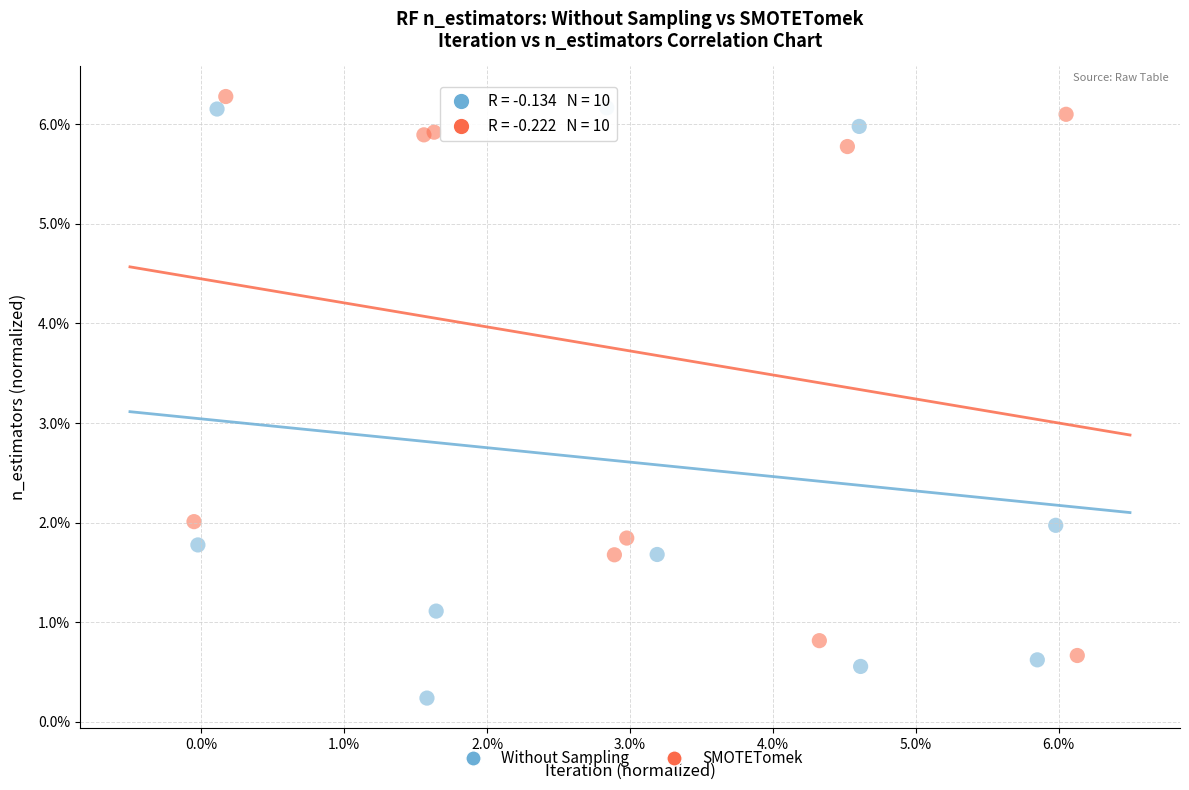

Which series has the largest Y range (max minus min)?

Without Sampling